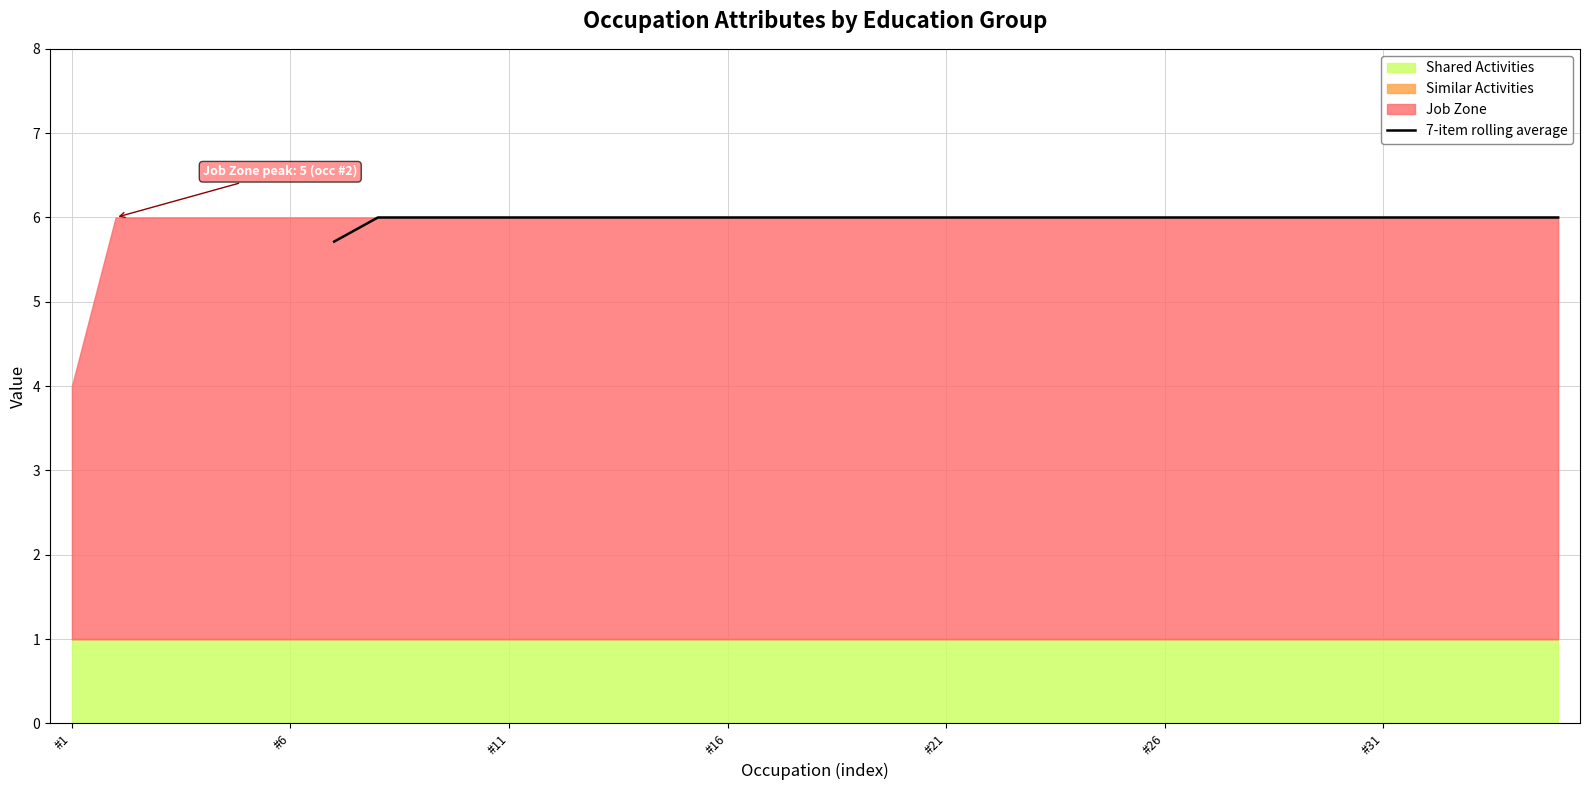

What is the highest value of the 7-item rolling average series?

6.0